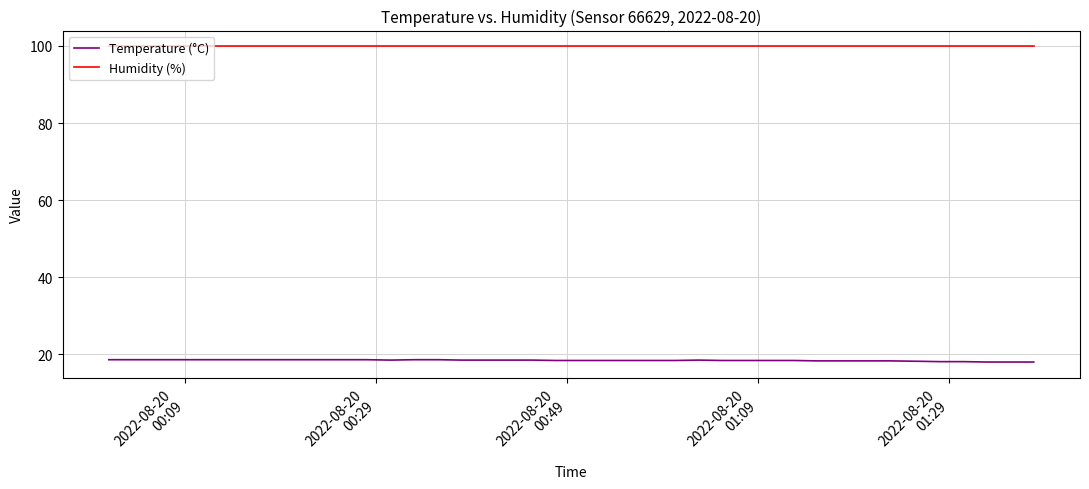

Which series has the largest total across all categories?

Humidity (%)